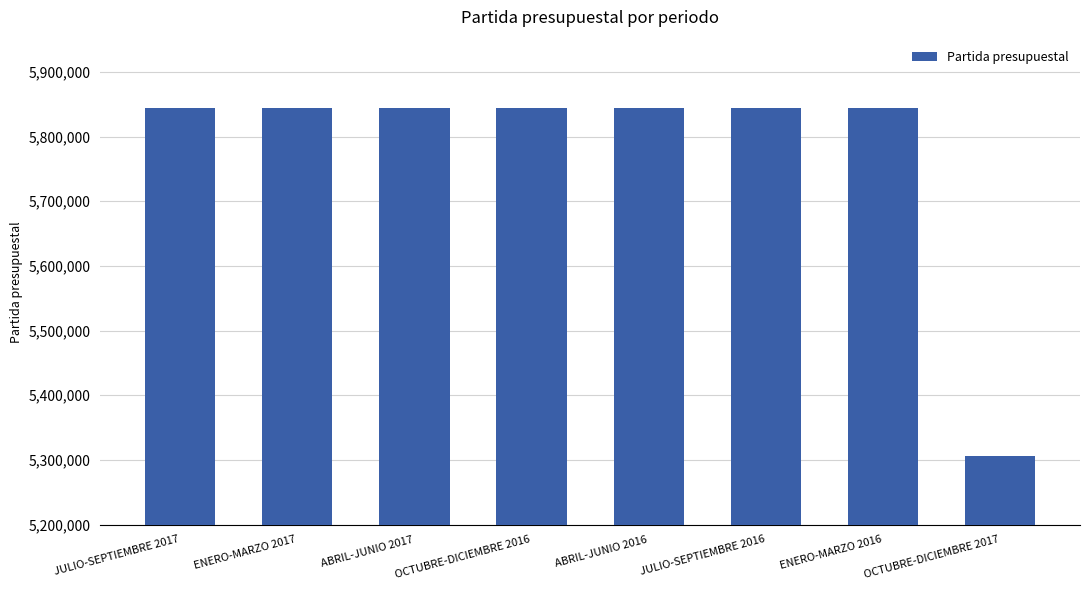

The value at OCTUBRE-DICIEMBRE 2017 is 5305827. True or false?

True